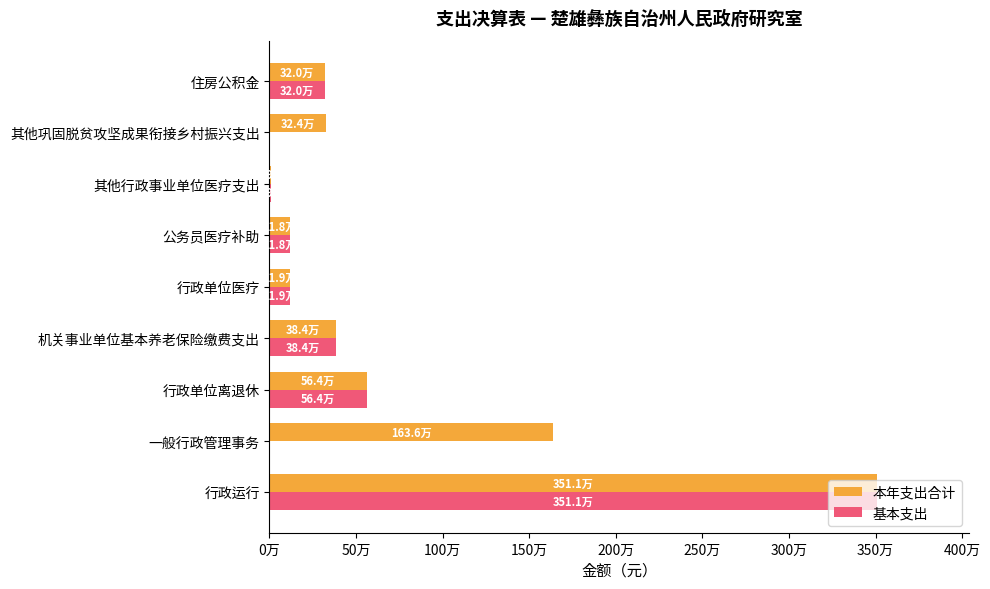

What are all the series names shown in the legend?

本年支出合计, 基本支出